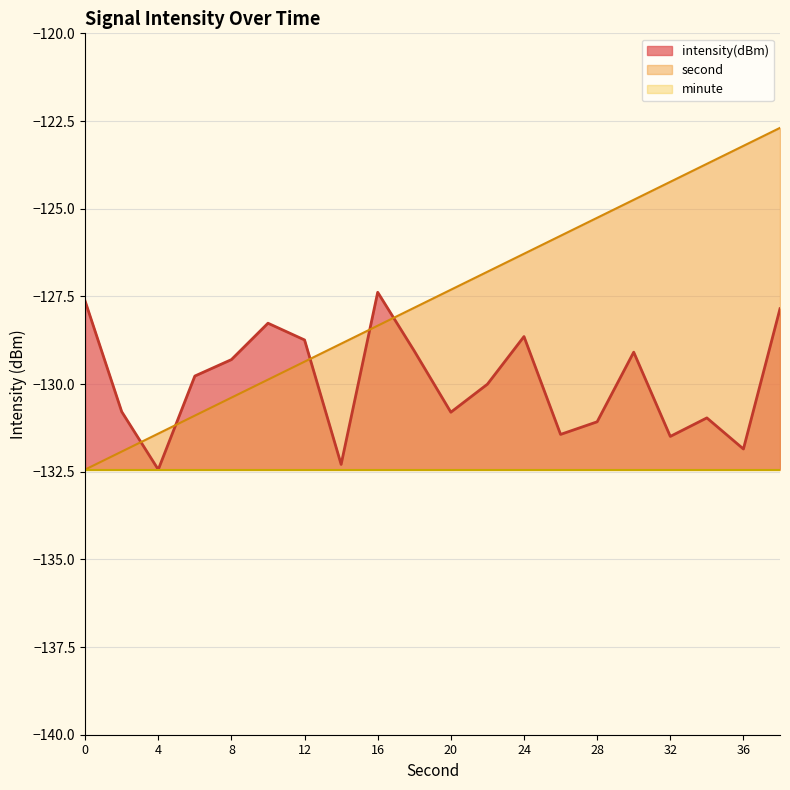

At which label is second closest to -127?

22